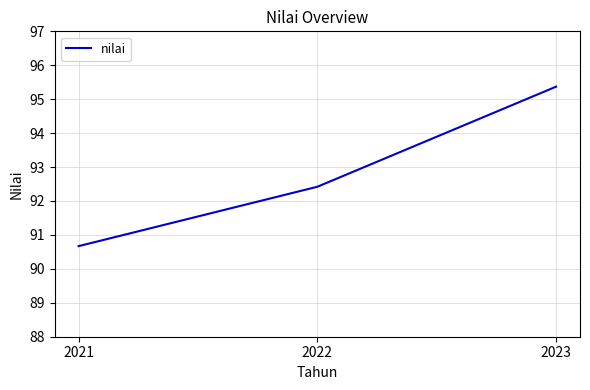

What is the difference between the maximum and minimum values?

4.7